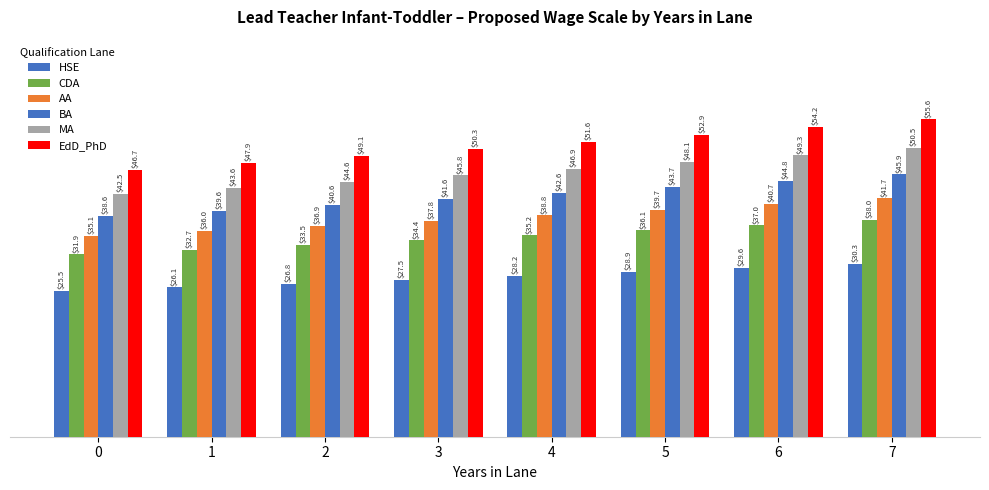

What is the difference between the maximum and minimum values in the EdD_PhD series?

8.8